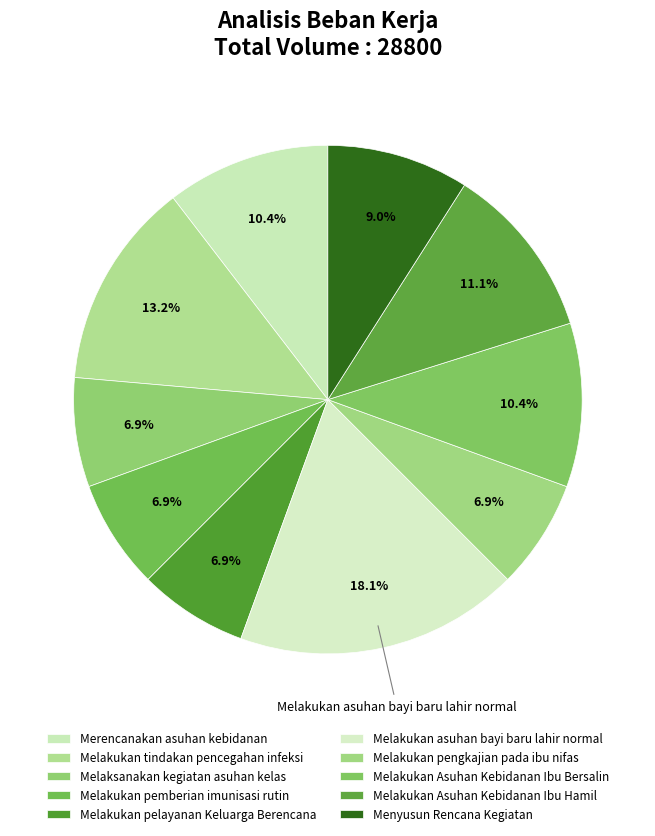

True or false: Melakukan Asuhan Kebidanan Ibu Bersalin accounts for 10% of the total.

True